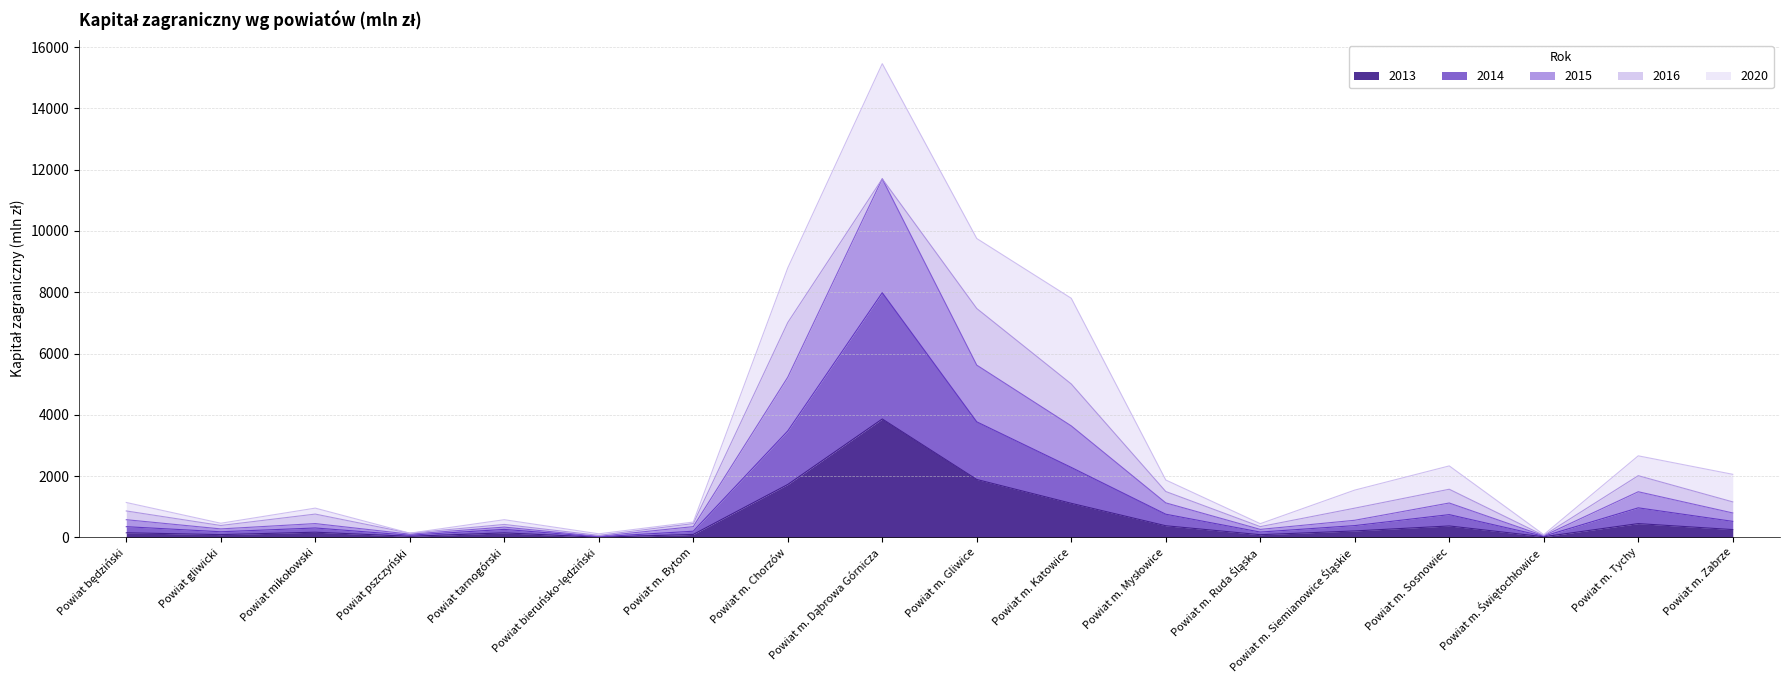

What is the label of the 14th point from the left?

Powiat m. Siemianowice Śląskie